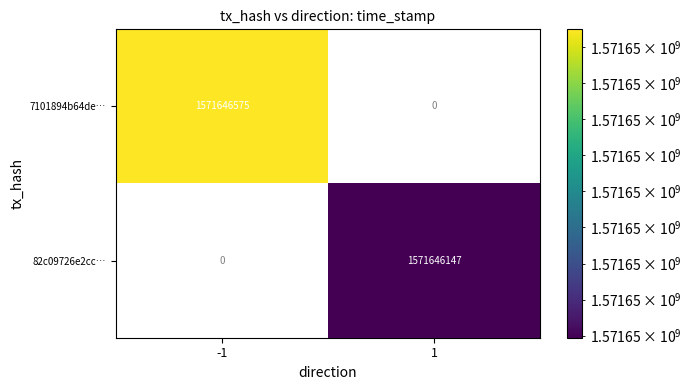

What is the average value of the 7101894b64de… series?

785823288